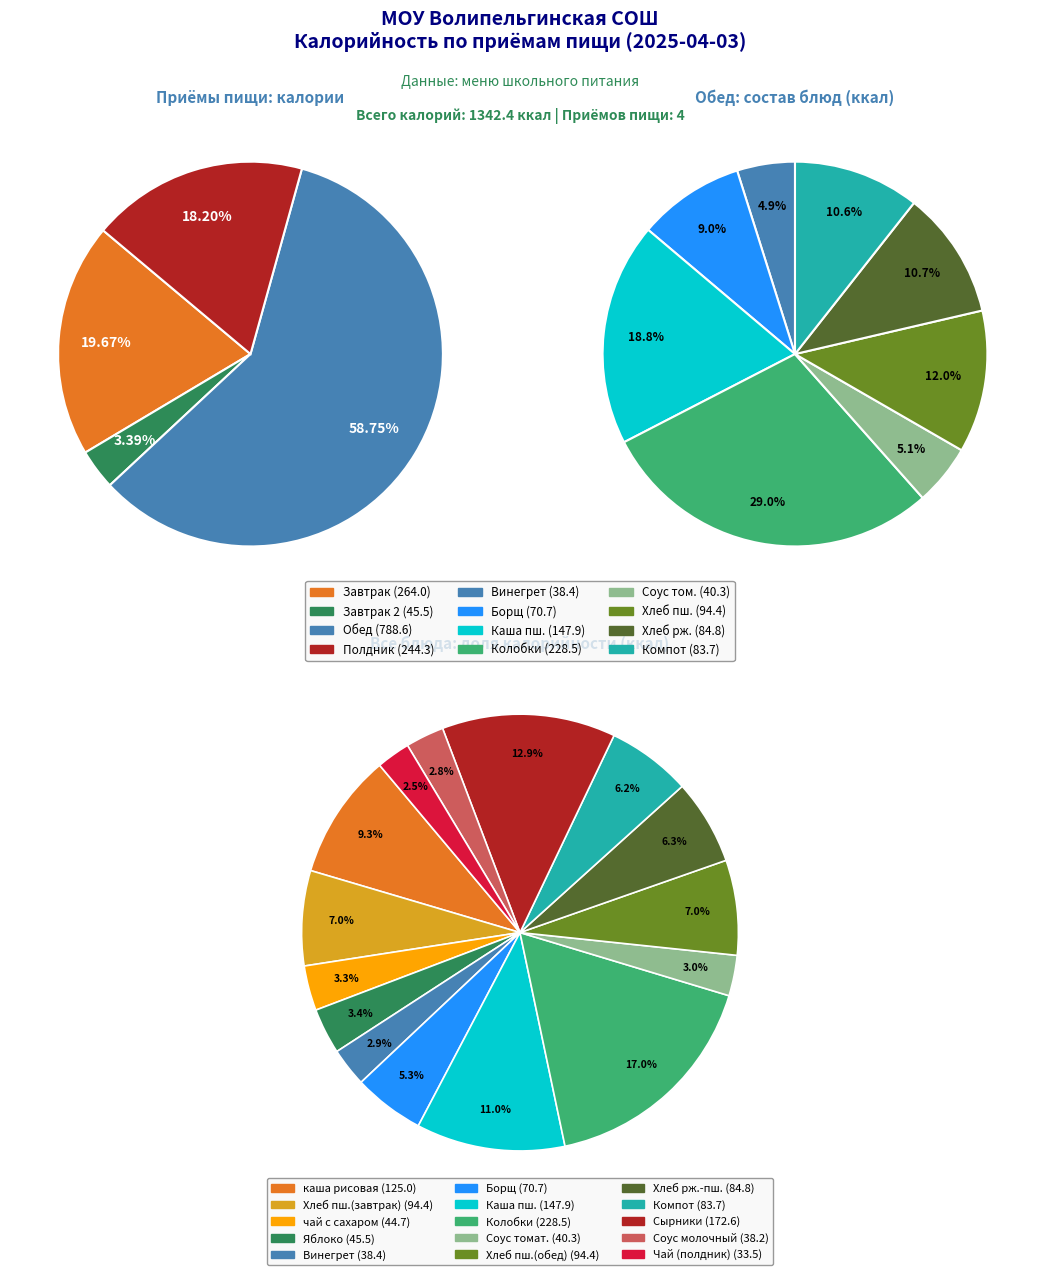

Is it true that Хлеб пшеничный (завтрак) is 19% of the pie?

False